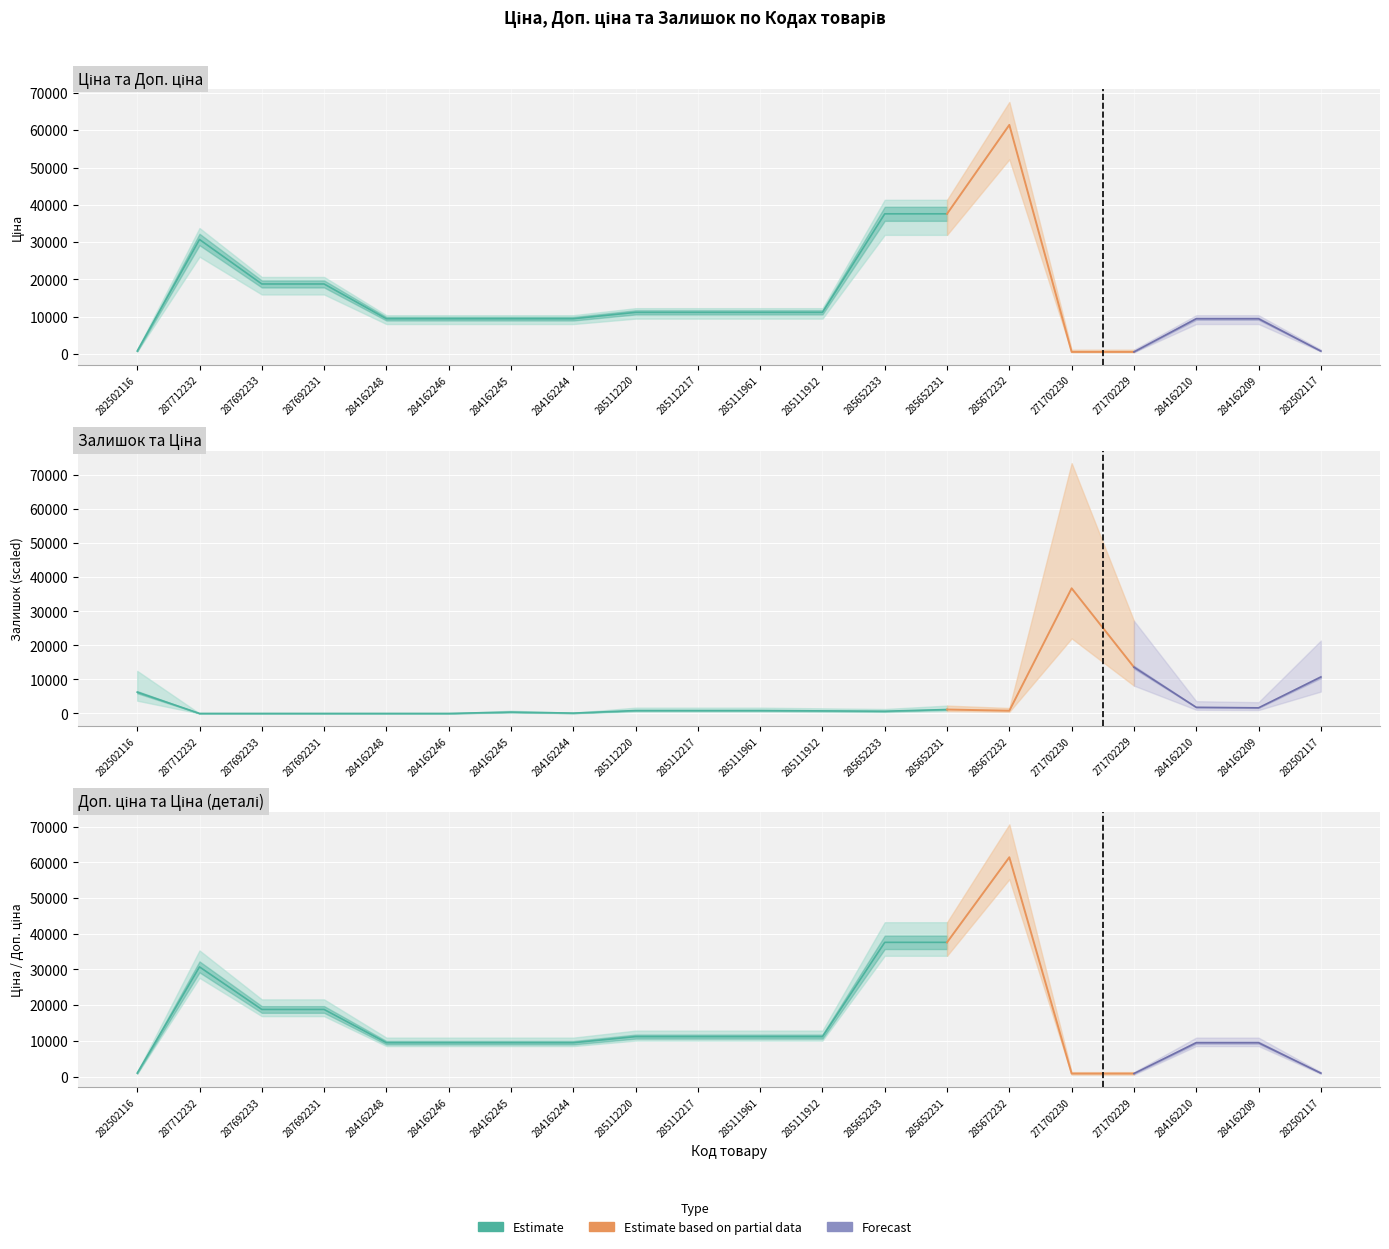

At which category does Залишок reach its first local valley?

284162244